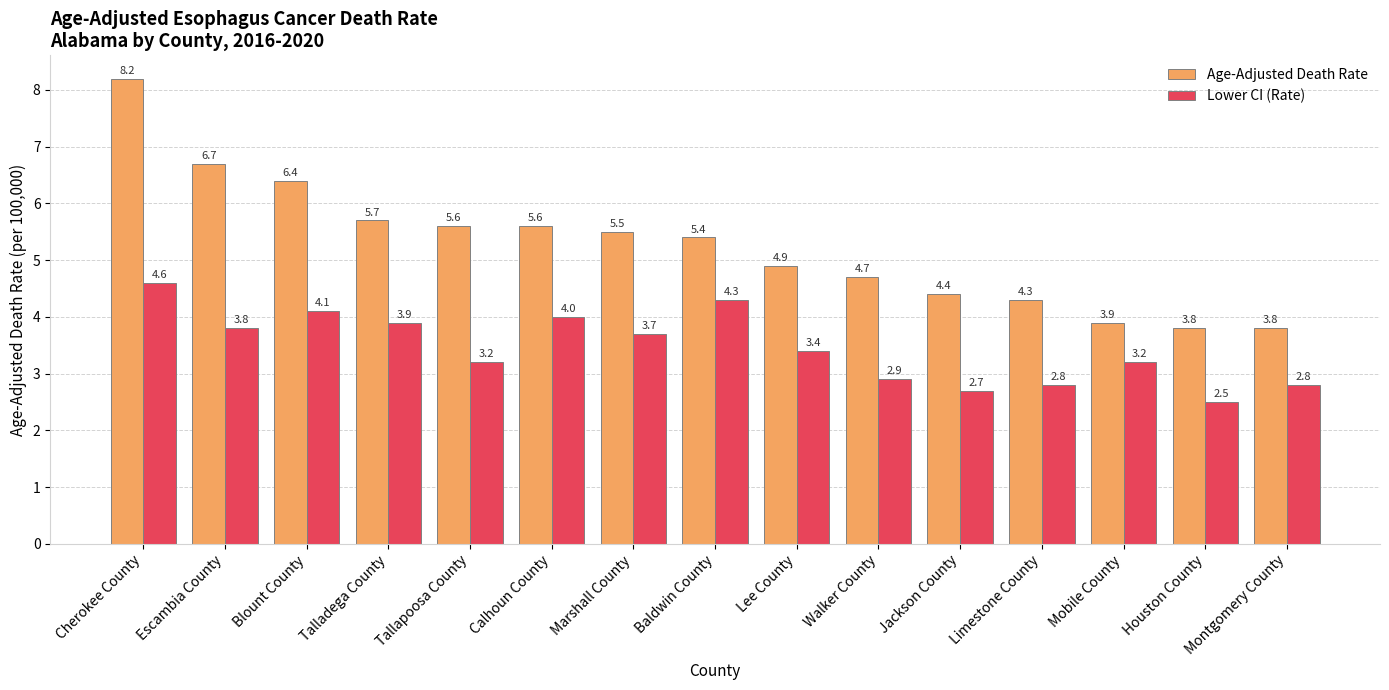

List the series in order of their overall mean, lowest first.

Lower CI (Rate), Age-Adjusted Death Rate